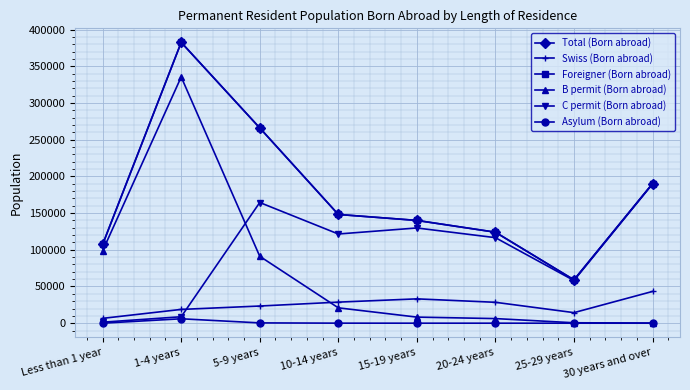

Is this an area chart (filled region under the line)?

No